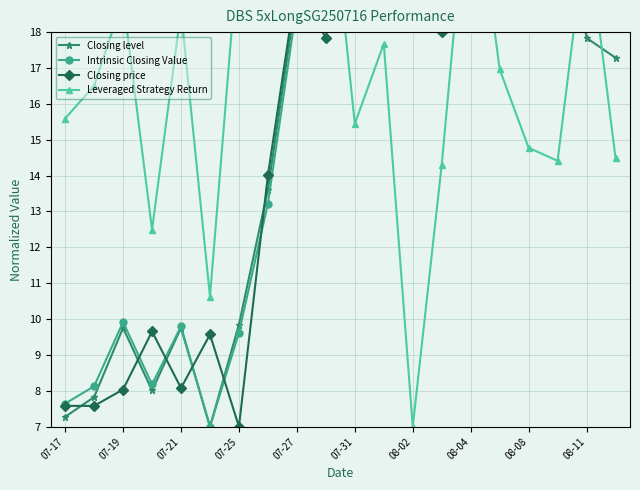

What are all the series names shown in the legend?

Closing level, Intrinsic Closing Value, Closing price, Leveraged Strategy Return